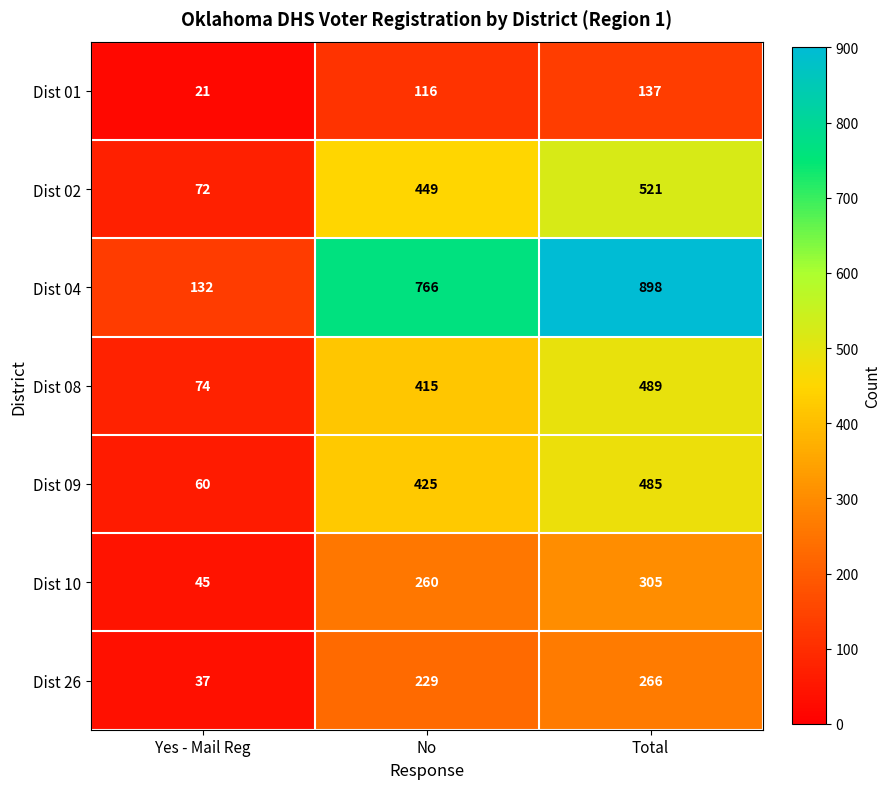

True or false: Dist 26 has a value of 37 at Yes - Mail Reg.

True